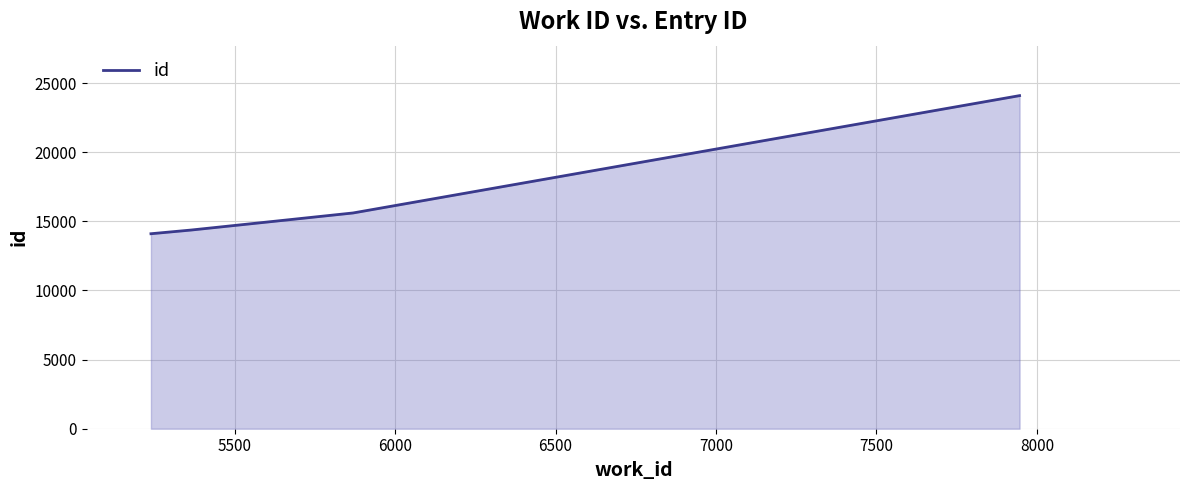

What is the smallest value displayed?

14105